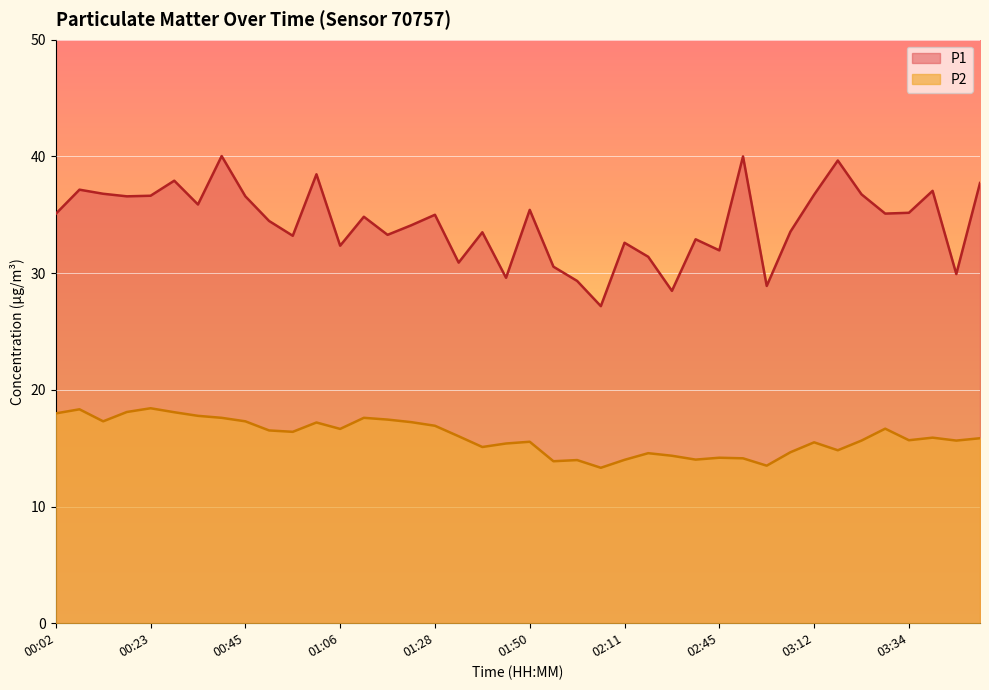

True or false: P2 and P1 cross at least once.

False